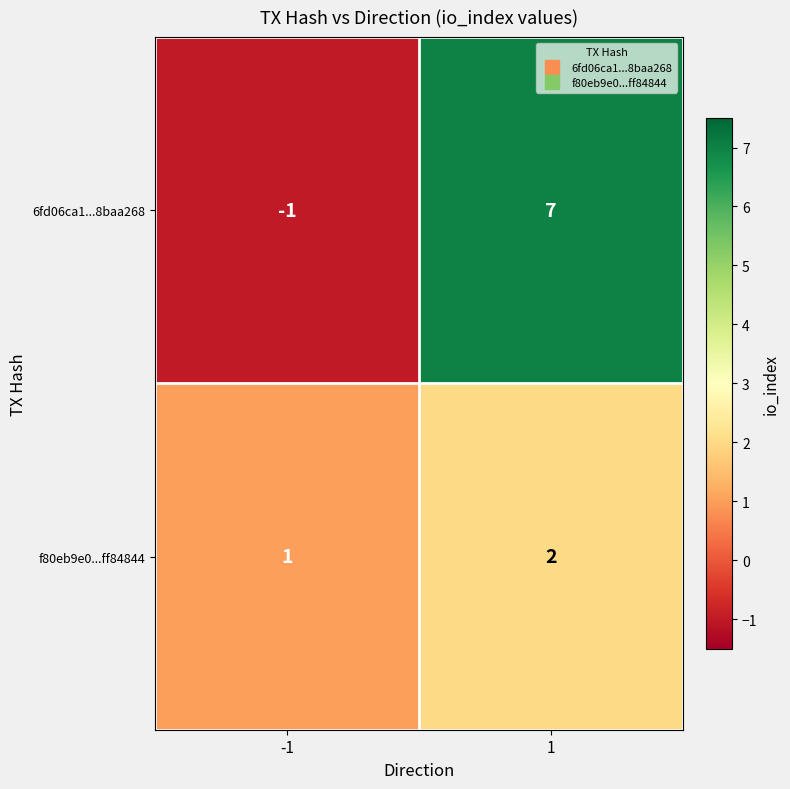

Is it true that f80eb9e0...ff84844 equals 0 at -1?

False